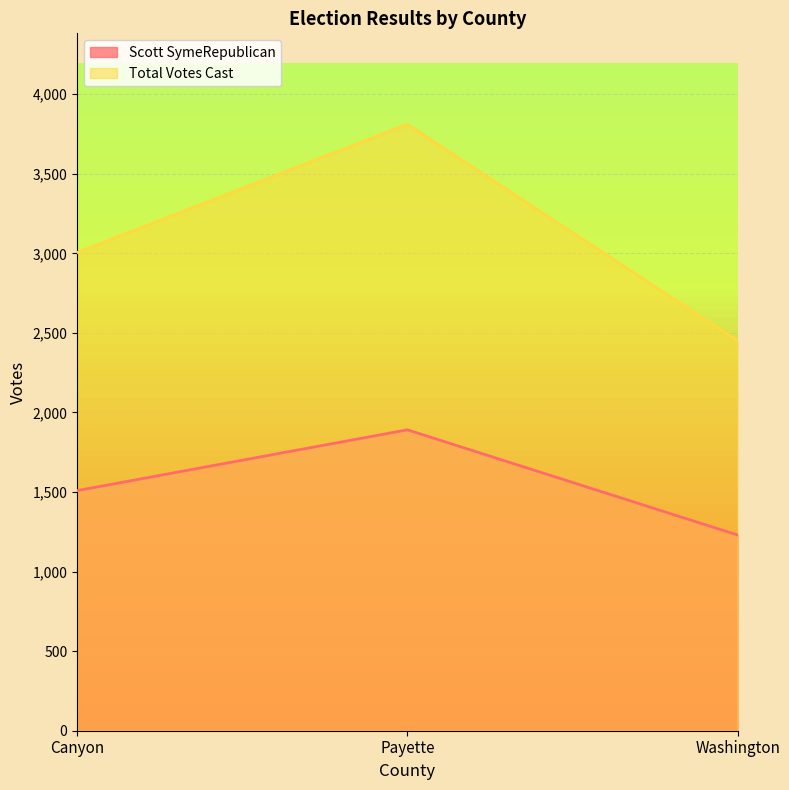

How many lines are shown in the chart?

2